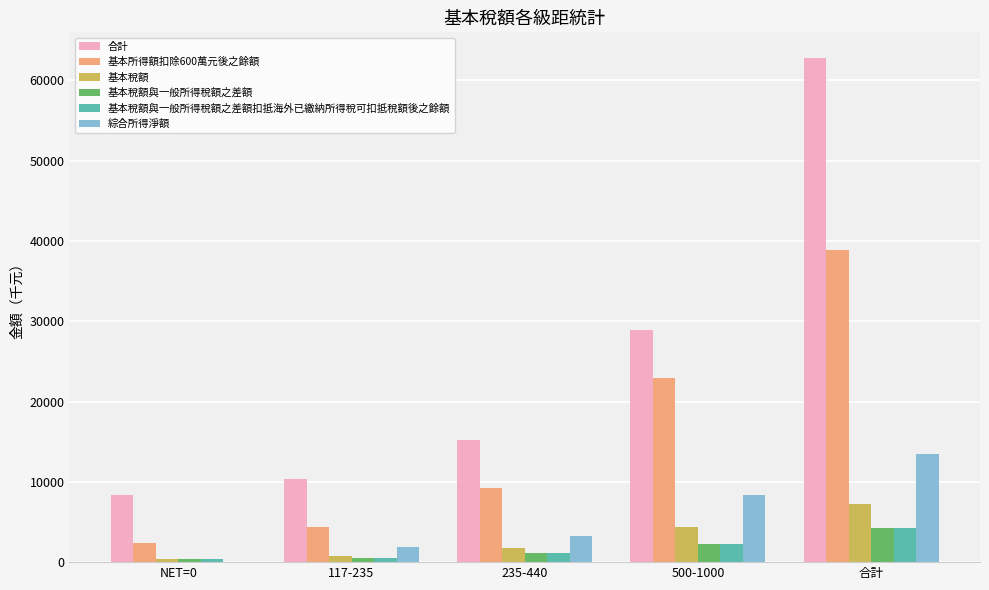

What is the difference between the 基本稅額與一般所得稅額之差額 values at 235-440 and 合計?

3131